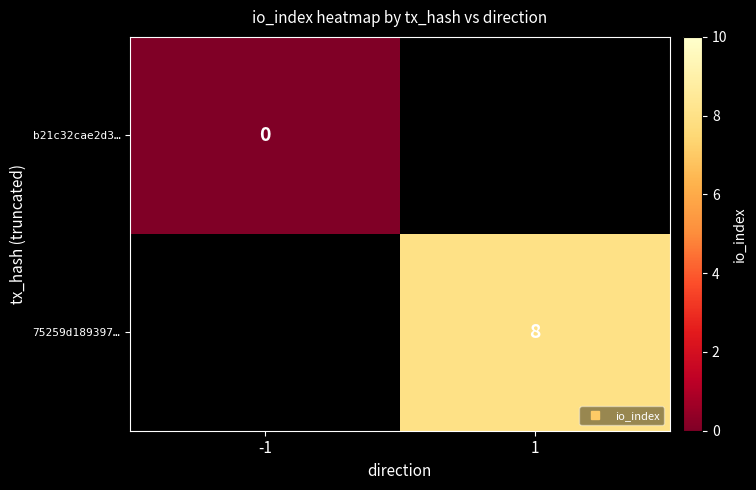

Is the value of 75259d189397… at 1 greater than the value of b21c32cae2d3… at 1?

No